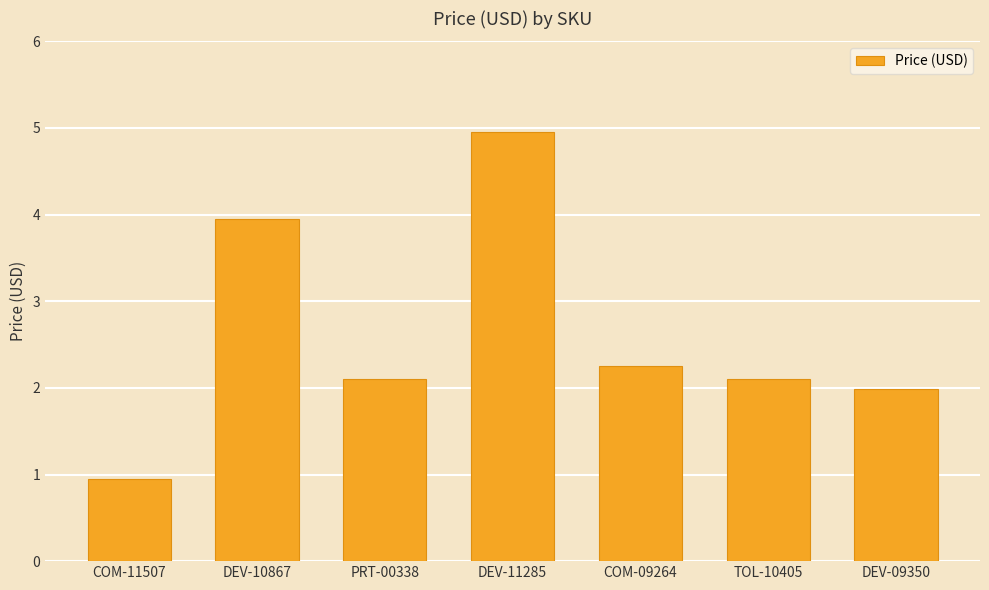

What is the difference between the maximum and minimum values?

4.0